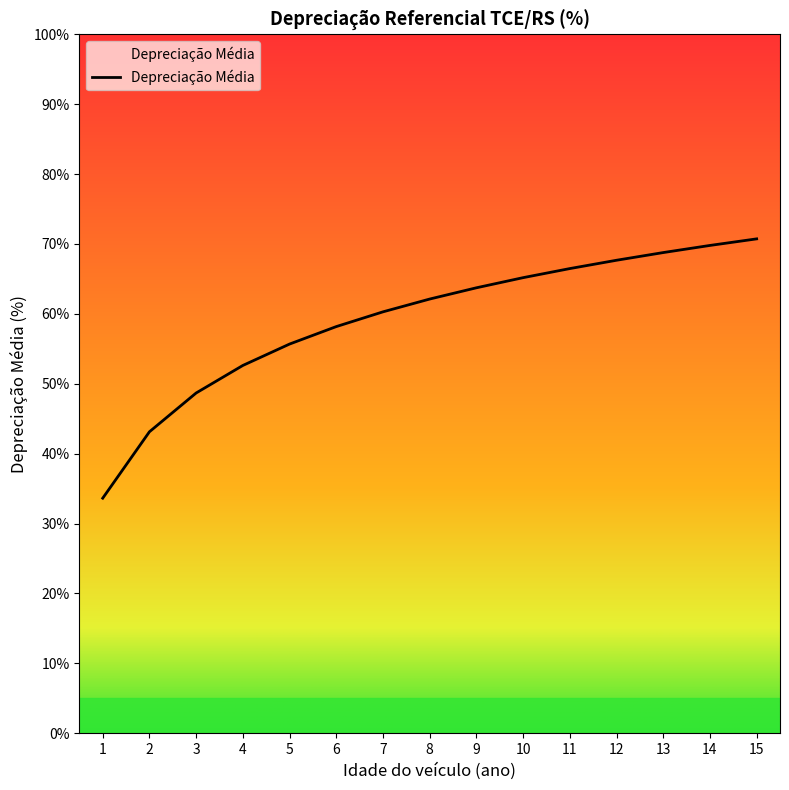

True or false: the data shows 66.5 at 11.

True